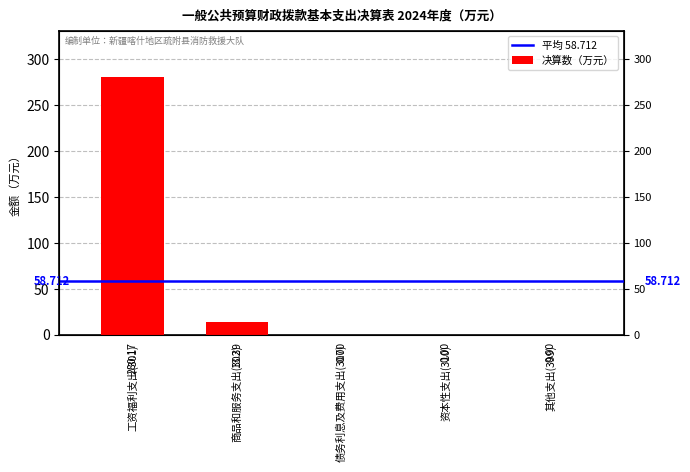

Is it true that the value at 债务利息及费用支出(307) is -145.6?

False